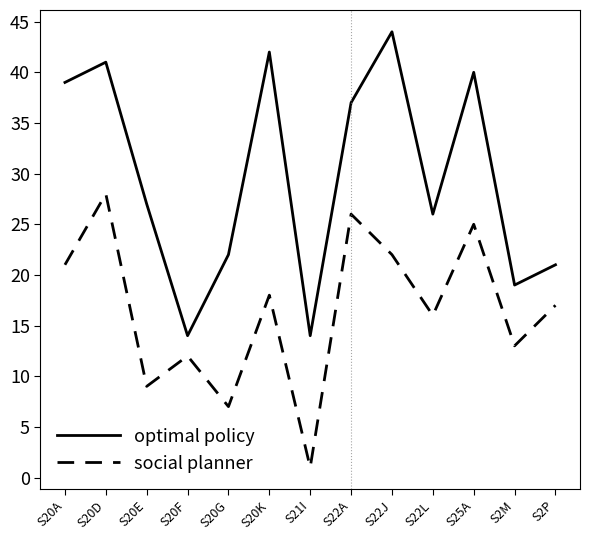

True or false: social planner and optimal policy cross at least once.

False